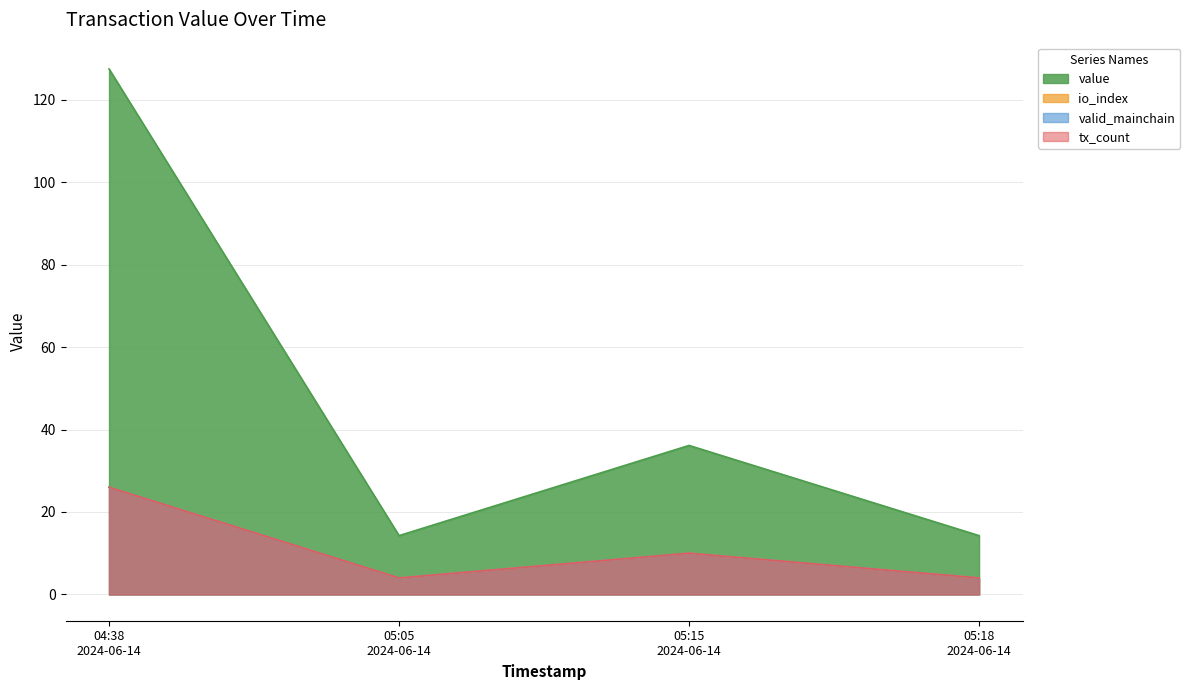

How many values in the valid_mainchain series are below 10?

2